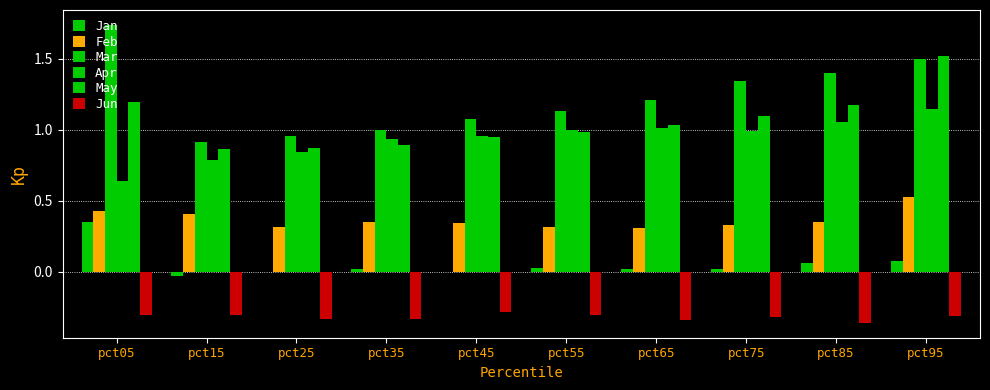

Reading left to right, what are all the values shown in this chart?

Jan: 0.3	-0.0	0.0	0.0	-0.0	0.0	0.0	0.0	0.1	0.1
Feb: 0.4	0.4	0.3	0.4	0.3	0.3	0.3	0.3	0.4	0.5
Mar: 1.7	0.9	1.0	1.0	1.1	1.1	1.2	1.3	1.4	1.5
Apr: 0.6	0.8	0.8	0.9	1.0	1.0	1.0	1.0	1.1	1.1
May: 1.2	0.9	0.9	0.9	1.0	1.0	1.0	1.1	1.2	1.5
Jun: -0.3	-0.3	-0.3	-0.3	-0.3	-0.3	-0.3	-0.3	-0.4	-0.3